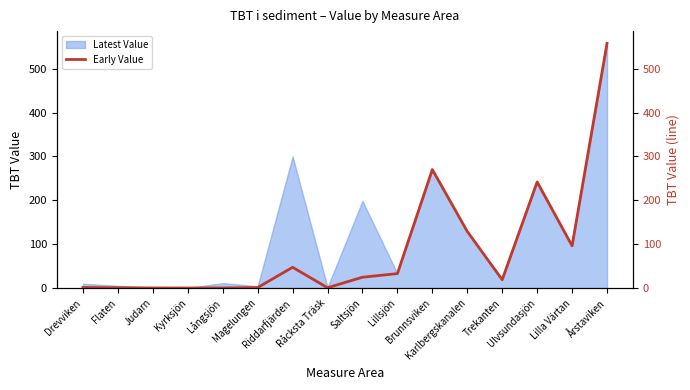

Reading right to left, what are all the values shown in this chart?

557.6	96.3	241.8	19.1	129.1	270.0	33.0	24.7	0.8	47.4	1.1	0.3	0.2	0.3	0.7	1.4